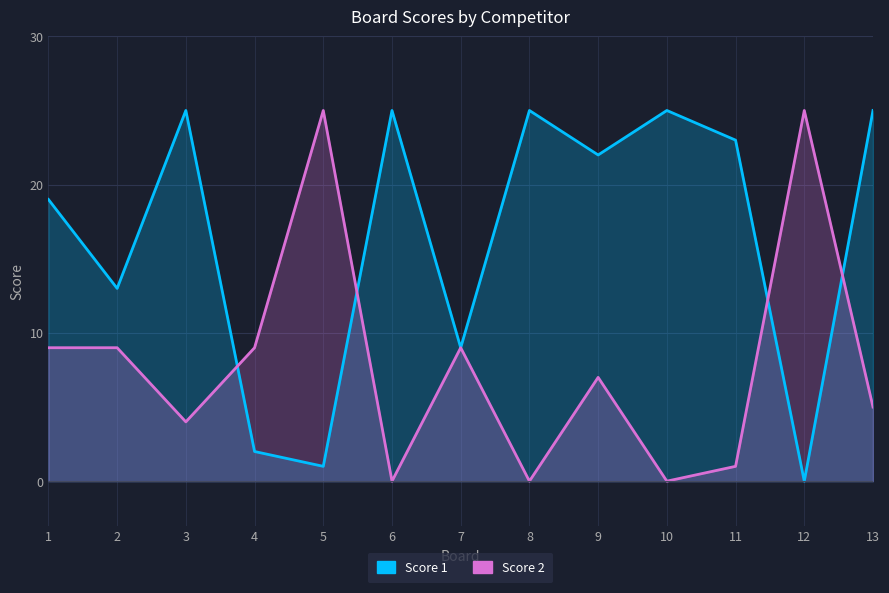

What are all the series names shown in the legend?

Score 1, Score 2